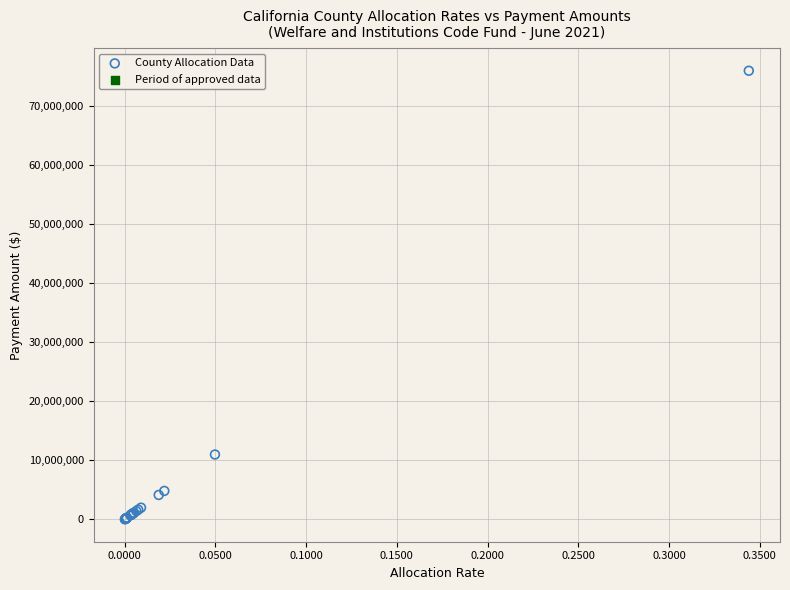

What Y value in the scatter plot is closest to 38016080?

10991526.5